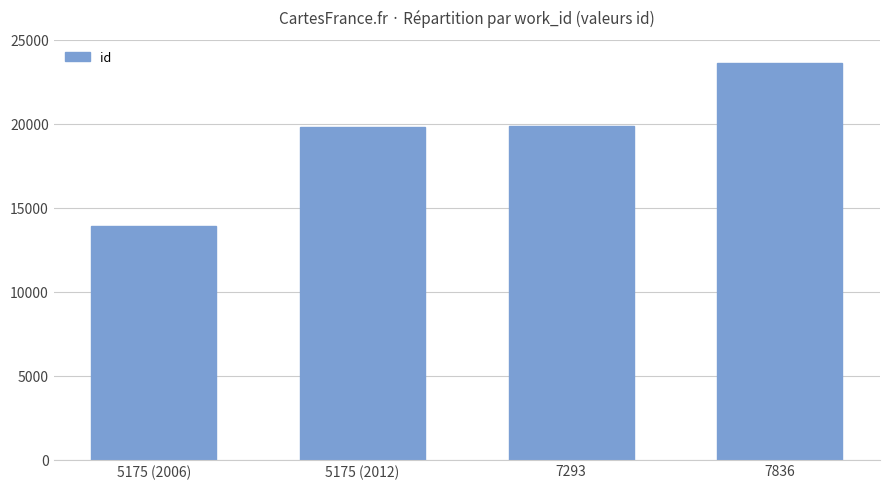

Does the chart contain any negative values?

No